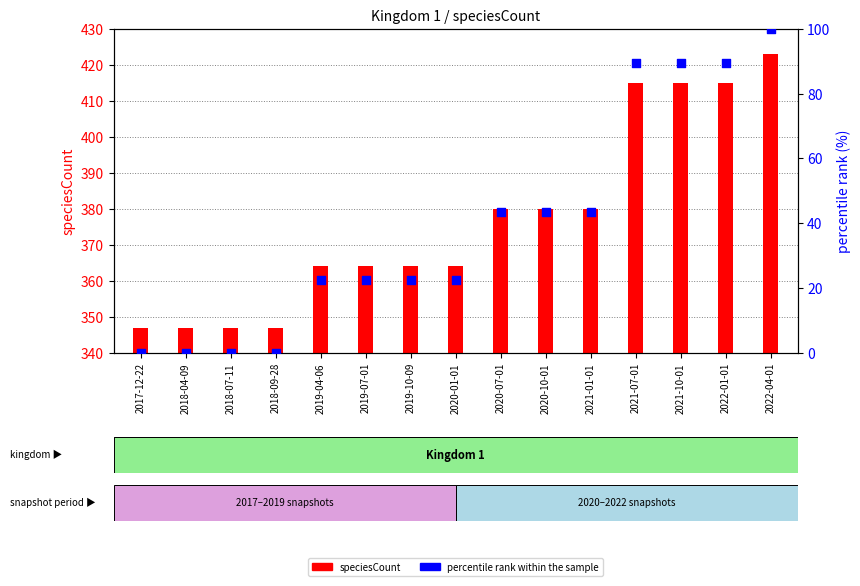

At how many categories does at least one series exceed 81?

4